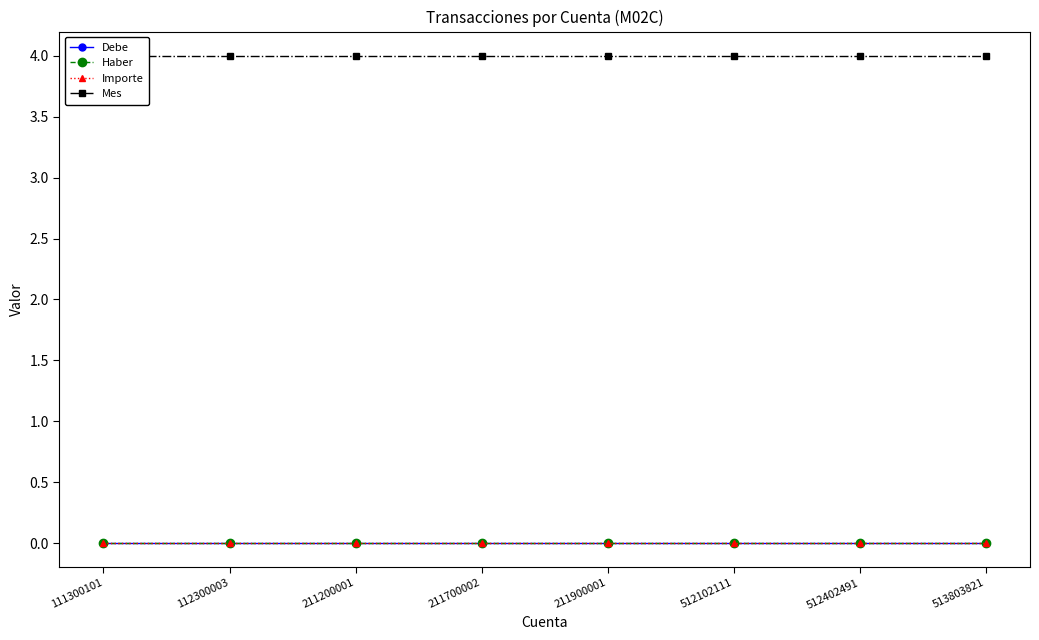

True or false: Debe and Importe cross at least once.

False